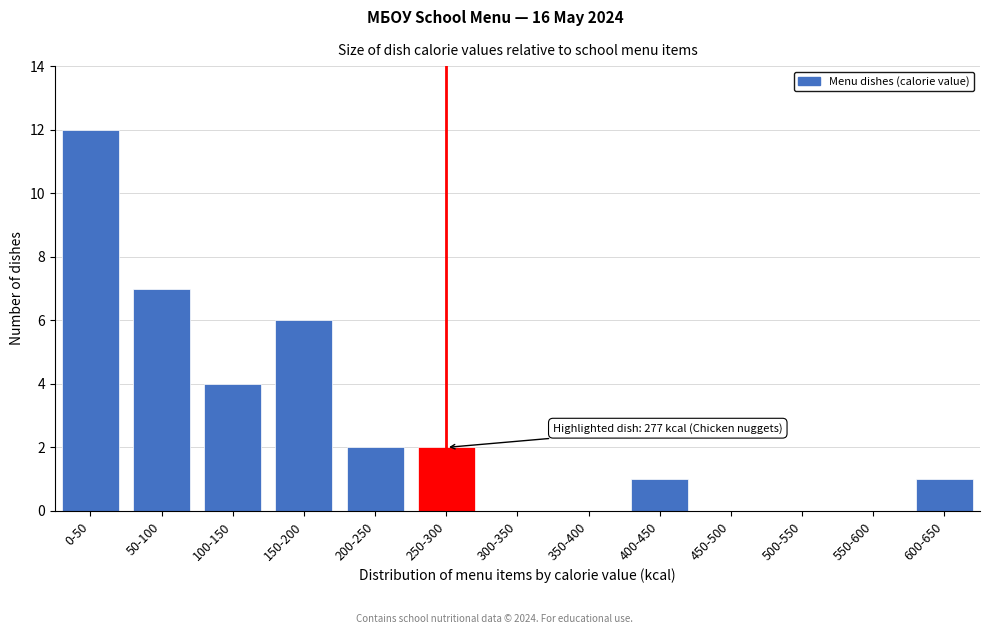

Reading left to right, what are all the values shown in this chart?

0-50=12	50-100=7	100-150=4	150-200=6	200-250=2	250-300=2	300-350=0	350-400=0	400-450=1	450-500=0	500-550=0	550-600=0	600-650=1